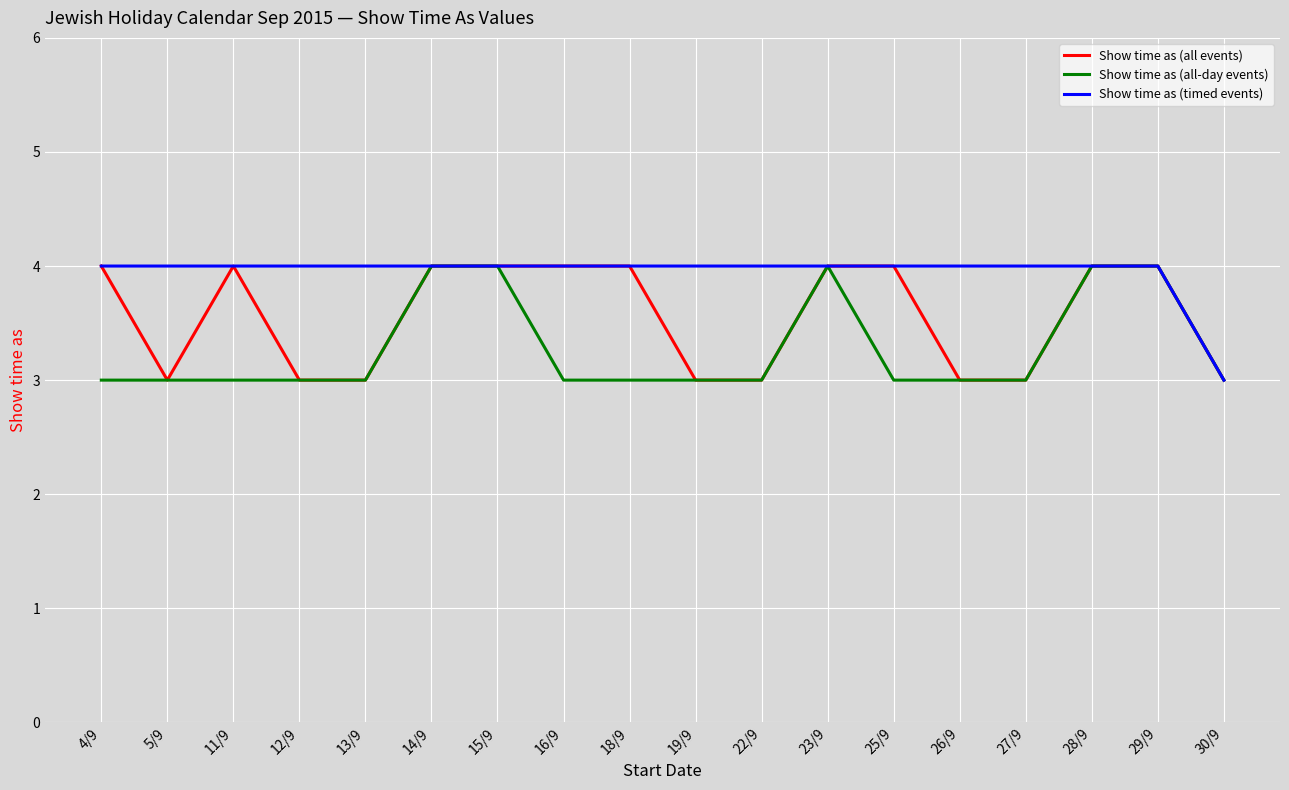

What position from the right is 30/9?

1